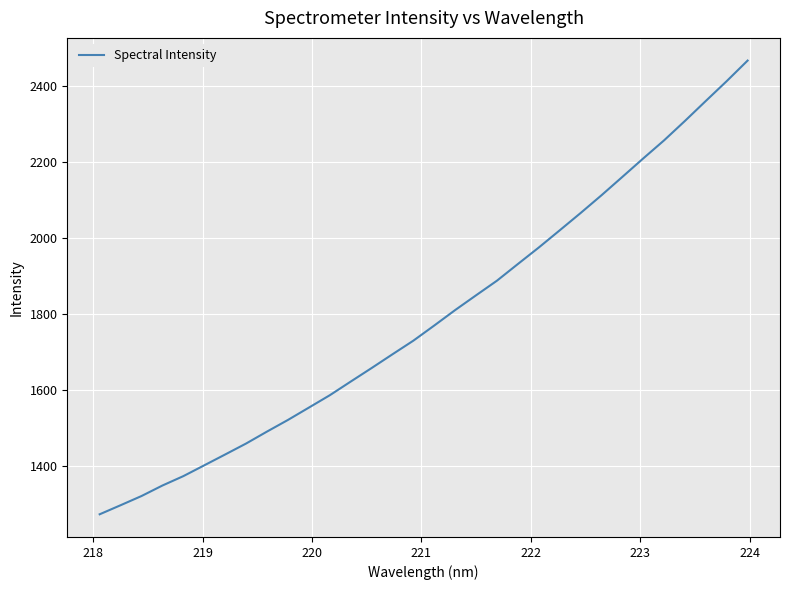

What is the minimum value shown in the chart?

1272.2